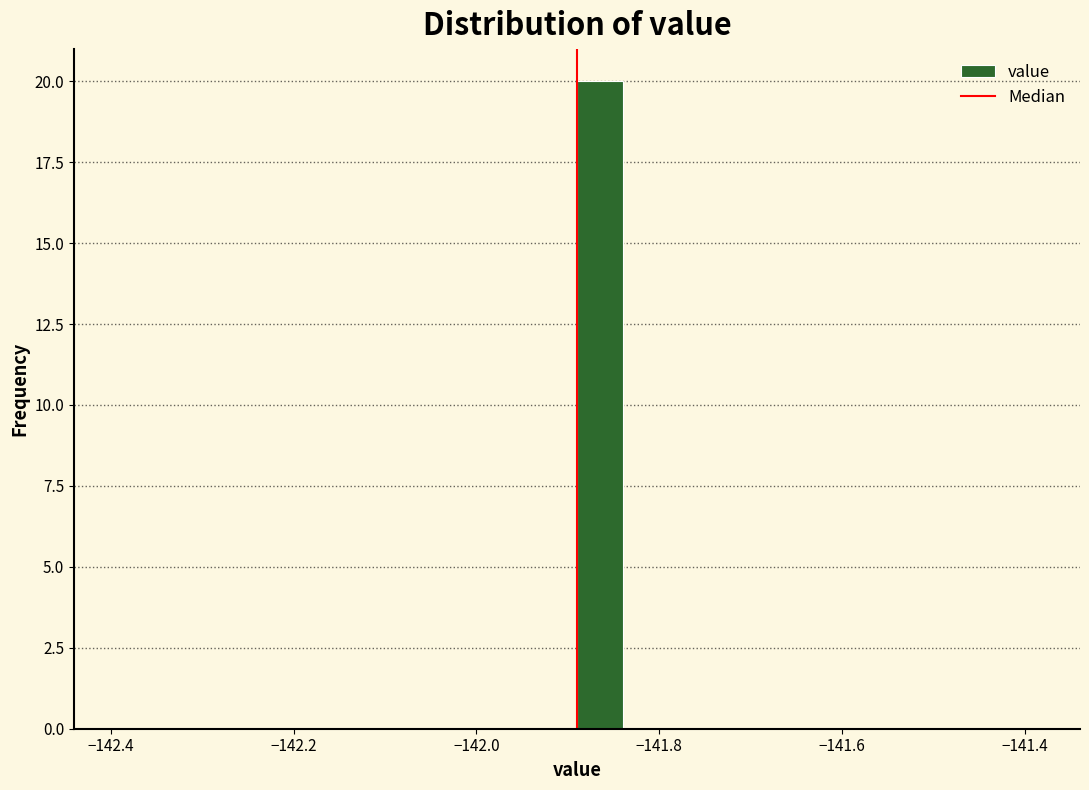

Read against the x-axis, roughly where is the centre of the tallest bar?

-141.86